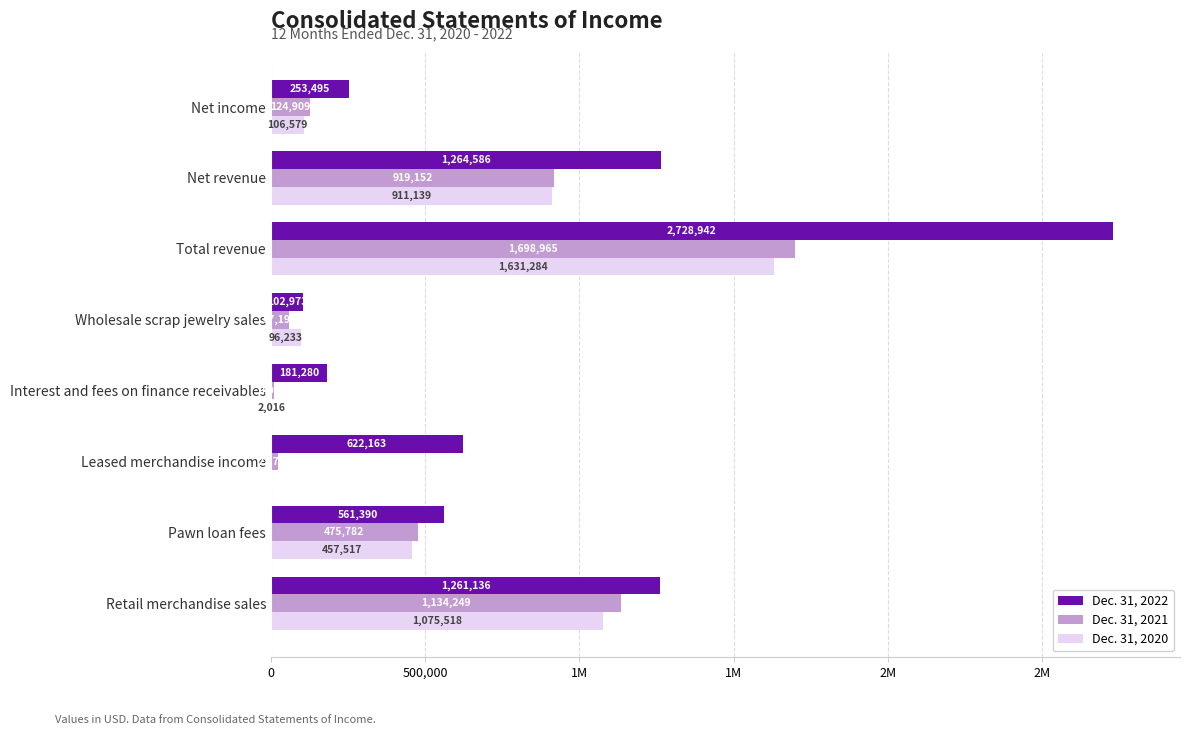

What are all the series names shown in the legend?

Dec. 31, 2022, Dec. 31, 2021, Dec. 31, 2020